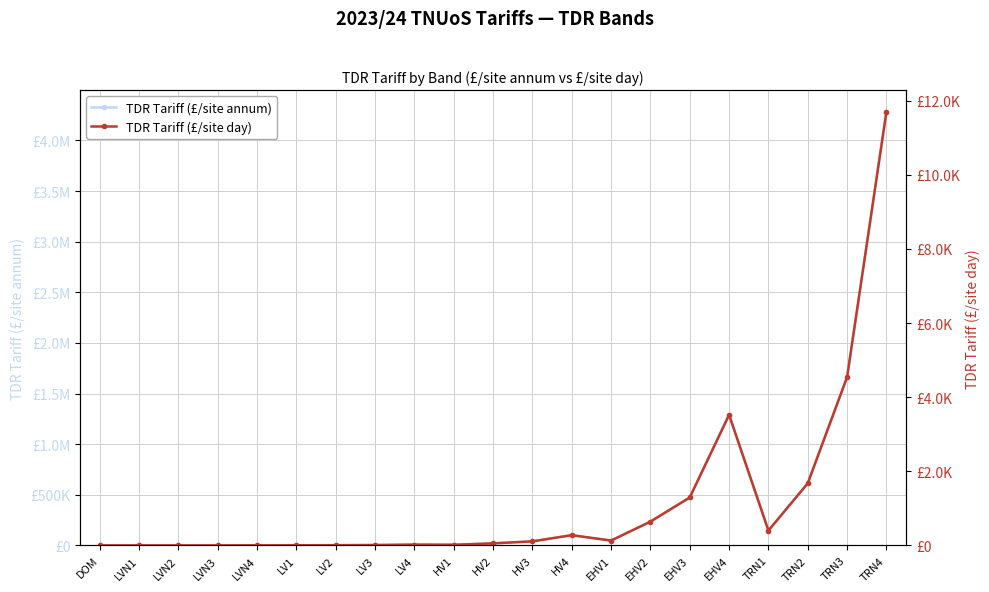

What is the smallest value displayed?

0.1